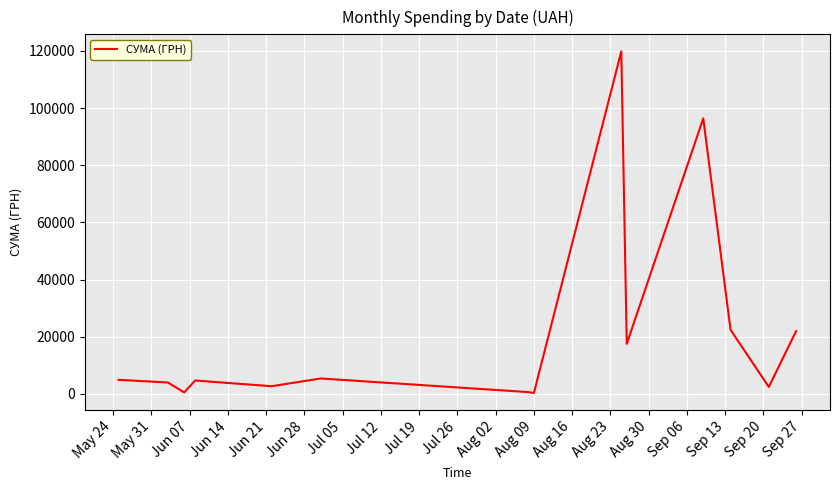

What is the difference between the maximum and minimum values?

119511.2